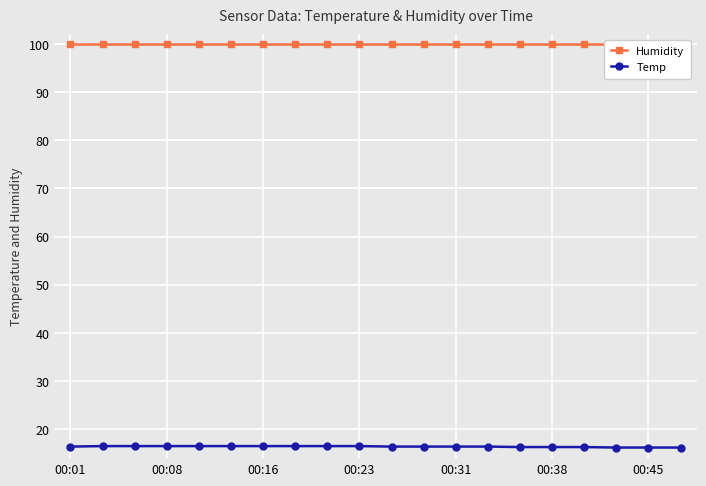

True or false: Temp has a value of 16.3 at 00:38.

True